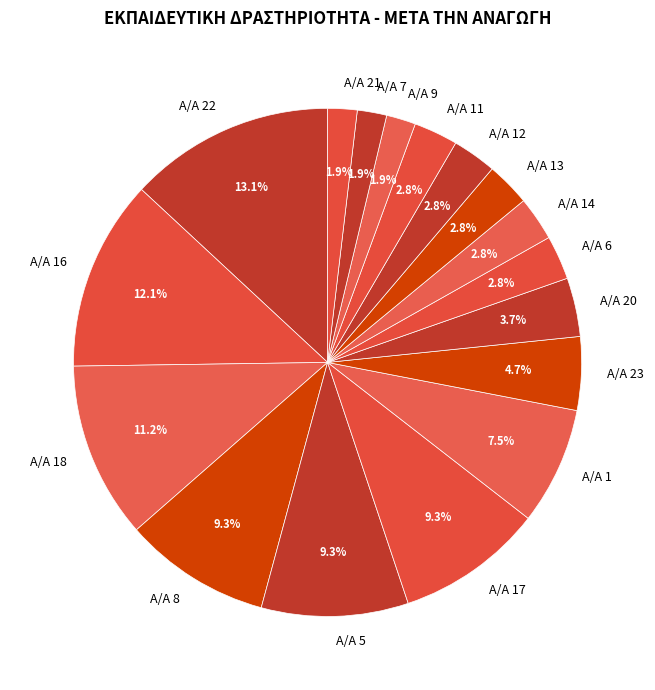

What is the ratio of the value at A/A 12 to the value at A/A 14?

1.0